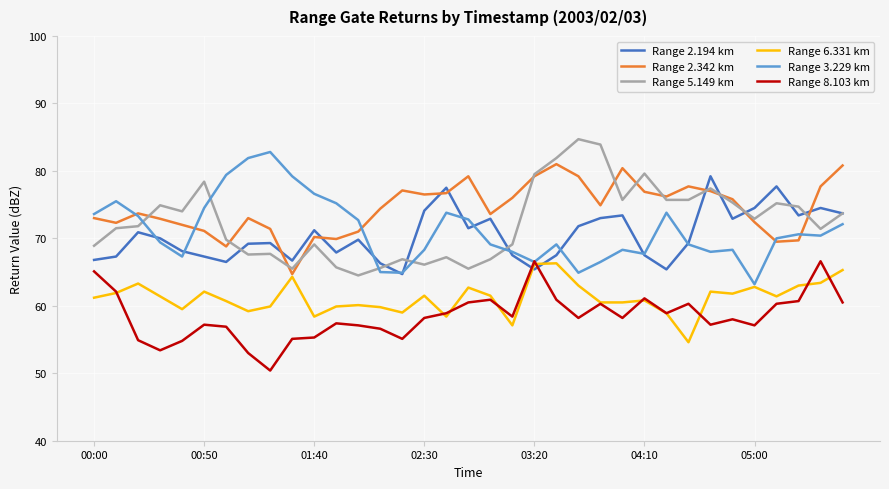

What is the lowest value of the Range 5.149 km series?

64.5